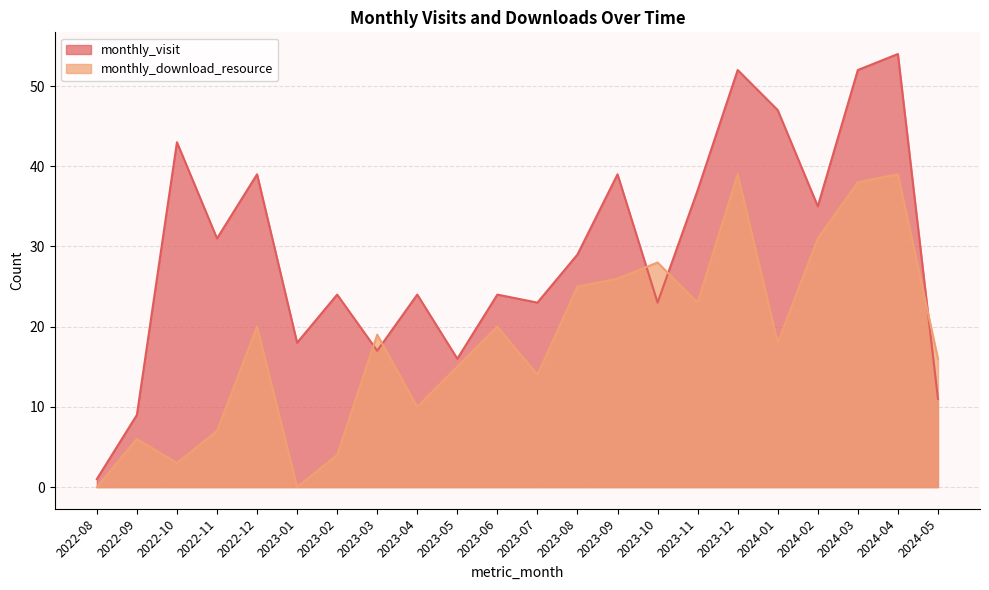

Reading left to right, list all the values displayed in this chart.

monthly_visit: 1	9	43	31	39	18	24	17	24	16	24	23	29	39	23	37	52	47	35	52	54	11
monthly_download_resource: 0	6	3	7	20	0	4	19	10	15	20	14	25	26	28	23	39	18	31	38	39	16